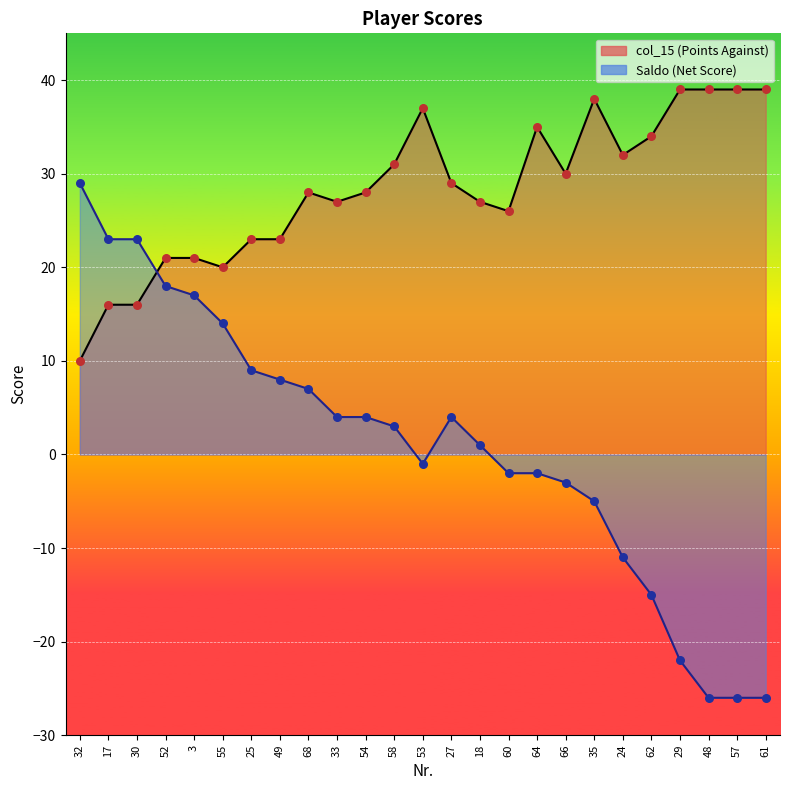

At how many categories does at least one series exceed -22?

25